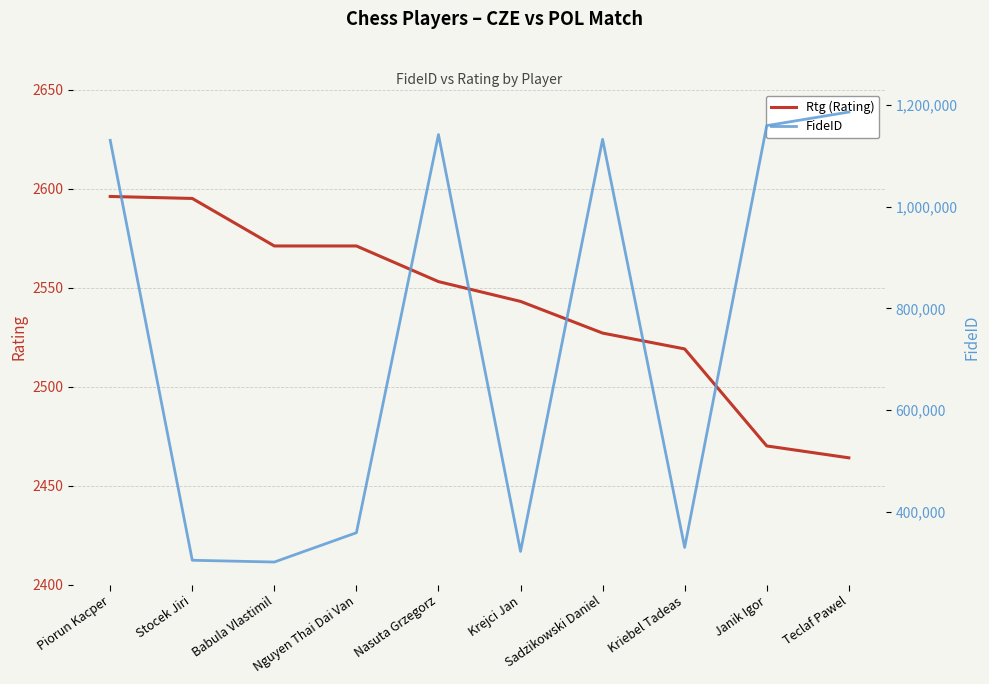

Reading left to right, transcribe all the data shown in this chart.

Rtg (Rating): Piorun Kacper=2596	Stocek Jiri=2595	Babula Vlastimil=2571	Nguyen Thai Dai Van=2571	Nasuta Grzegorz=2553	Krejci Jan=2543	Sadzikowski Daniel=2527	Kriebel Tadeas=2519	Janik Igor=2470	Teclaf Pawel=2464
FideID: Piorun Kacper=1130420	Stocek Jiri=304760	Babula Vlastimil=301264	Nguyen Thai Dai Van=358878	Nasuta Grzegorz=1141686	Krejci Jan=322156	Sadzikowski Daniel=1132253	Kriebel Tadeas=330027	Janik Igor=1159259	Teclaf Pawel=1185934